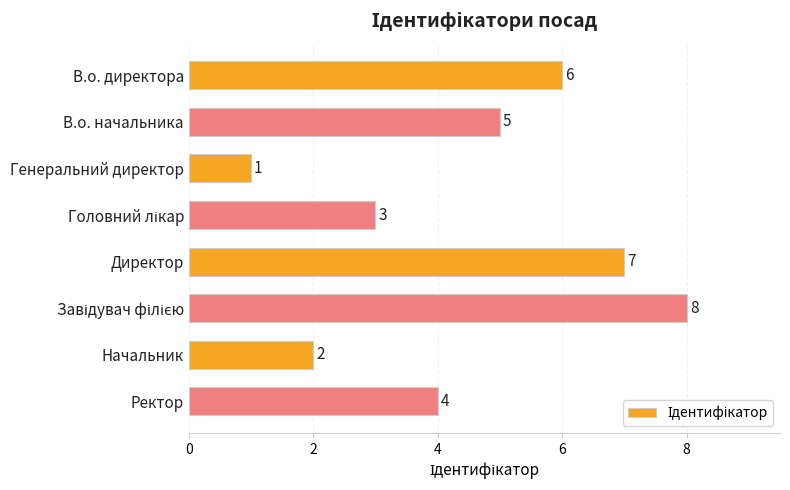

What is the difference between the second highest and second lowest values?

5